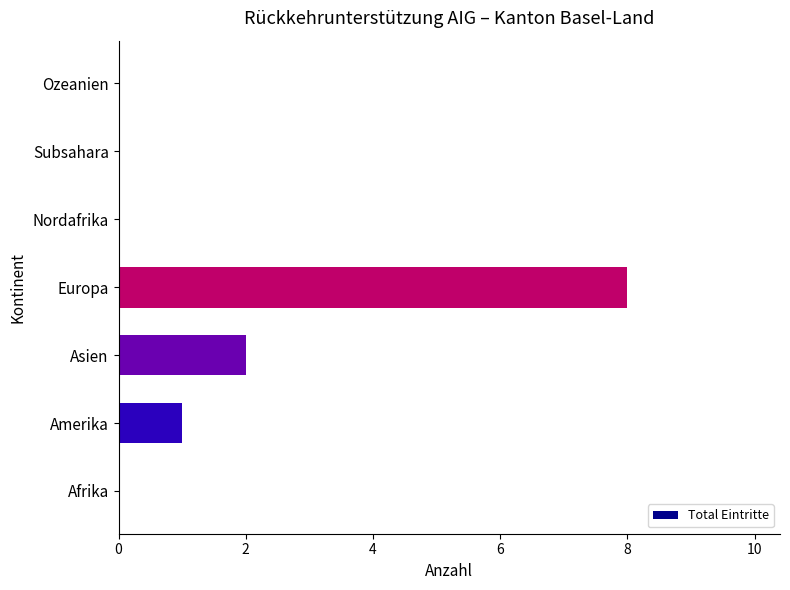

What is the sum of all values?

11